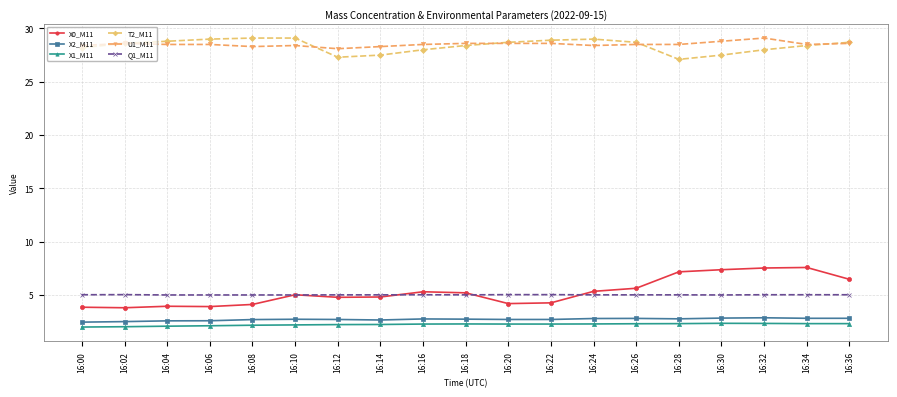

What is the spread (max minus min) of values at 16:36?

26.4